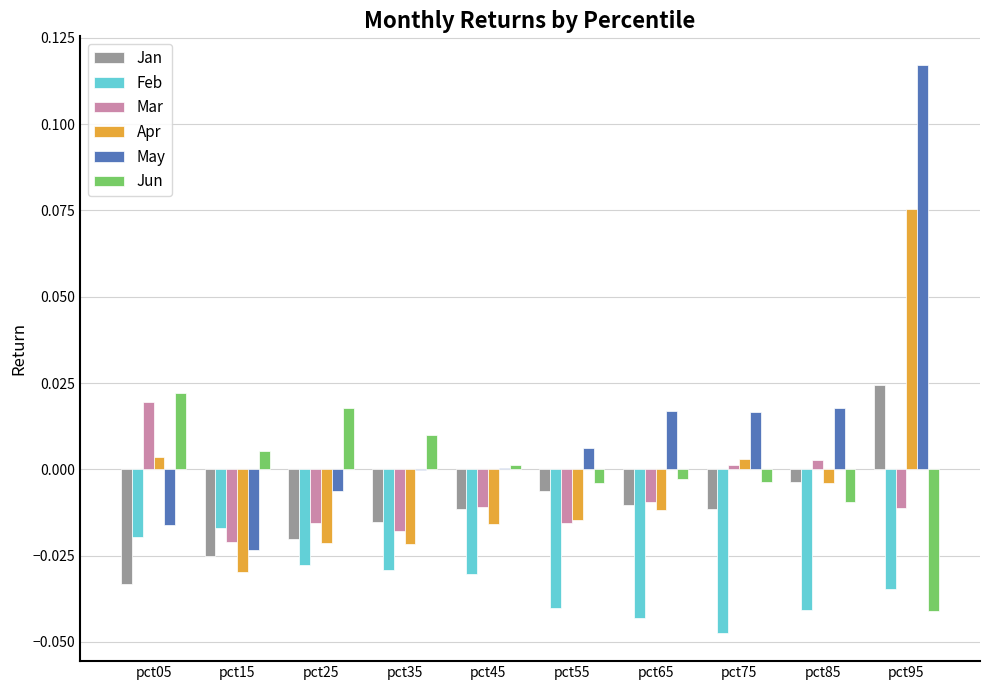

At which category does the chart reach its peak across all series?

pct95